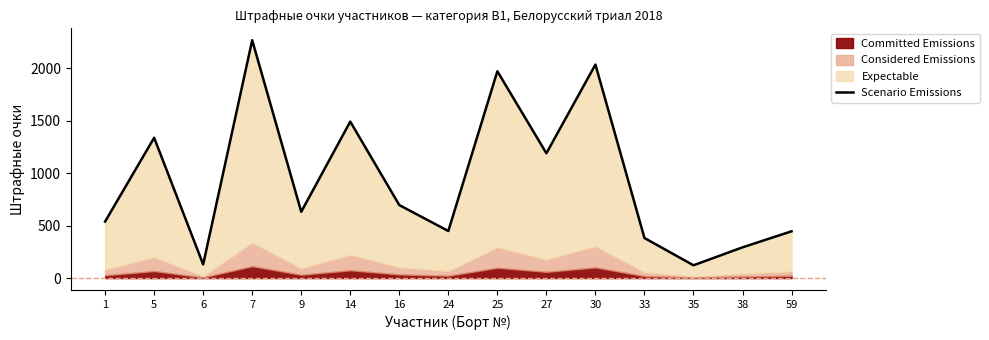

At which category does the data reach its first local valley?

6